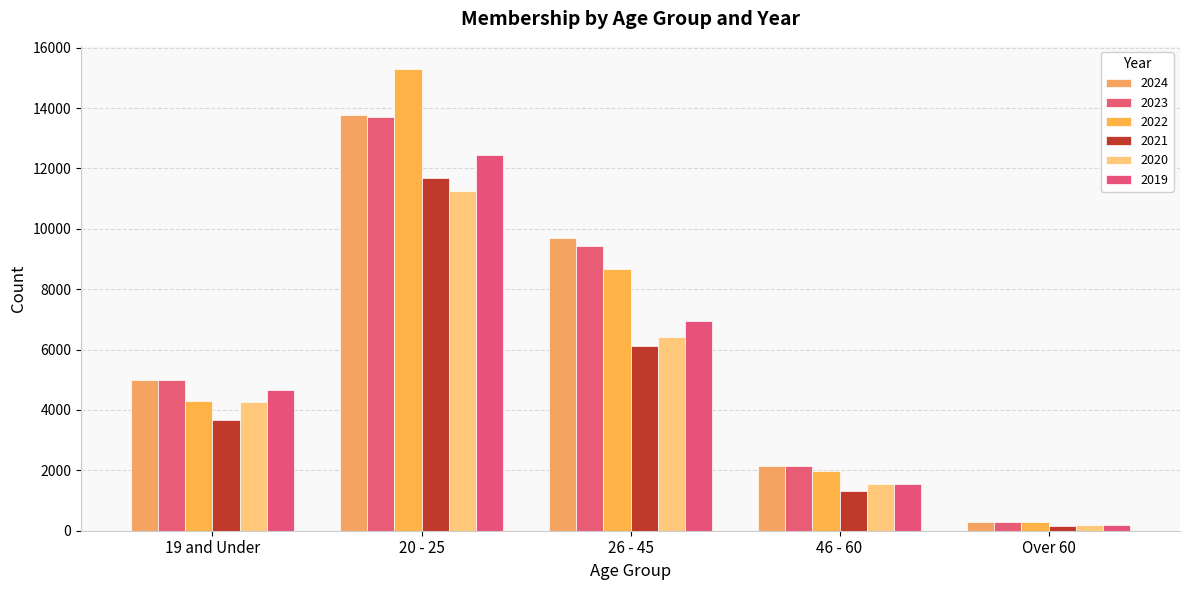

Is the value of 2022 at 19 and Under greater than the value of 2020 at 26 - 45?

No